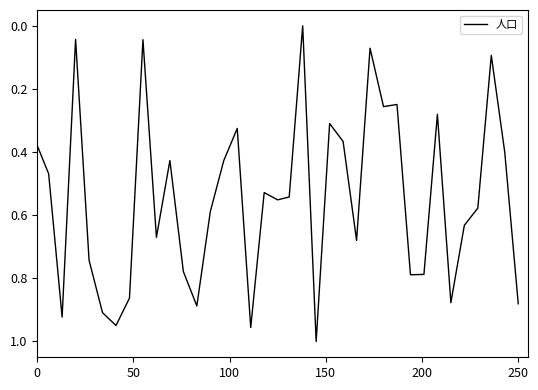

How many points are lower than both their immediate neighbors (excluding endpoints)?

11